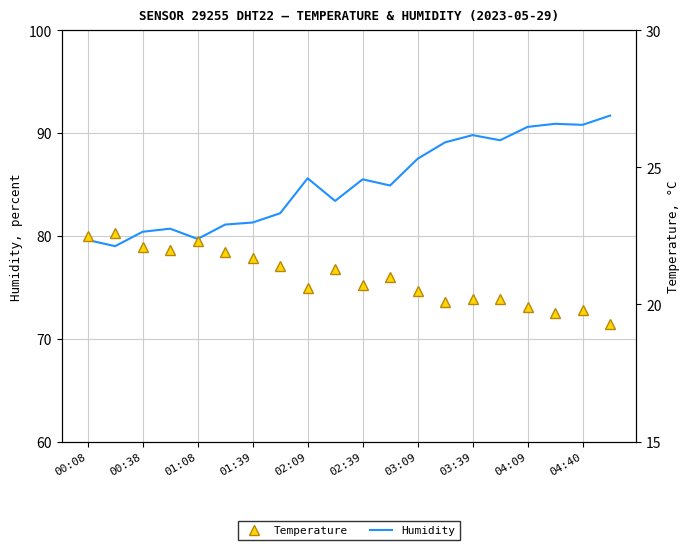

Which series has the largest total across all categories?

Humidity